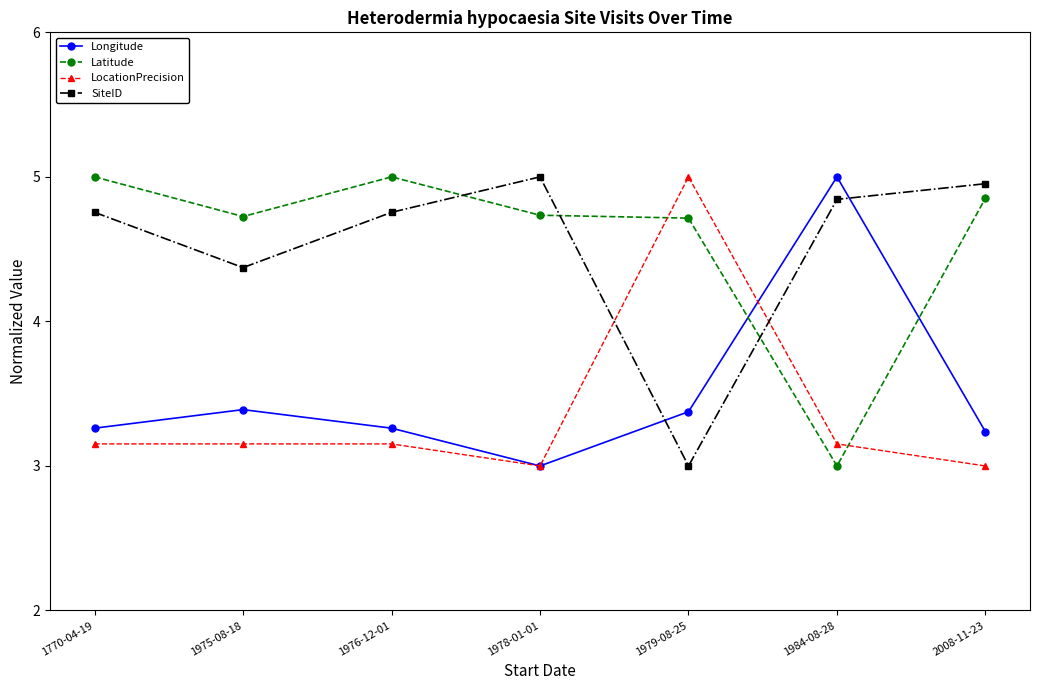

At which label does SiteID reach its minimum?

1979-08-25